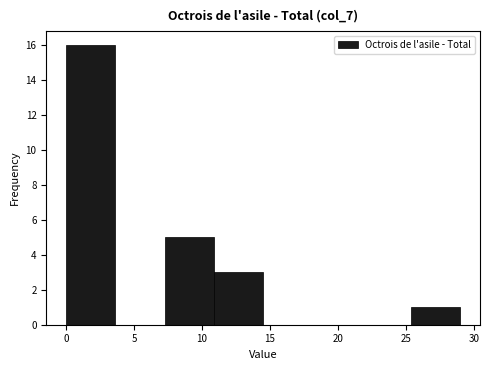

Reading left to right, transcribe this chart: for each bar, give the range it covers on the x-axis and its height. Neither the bar edges nor the heights are printed on the chart, so give them approximately, as read against the axes.

0.0 to 3.5: 16
3.5 to 7.5: 0
7.5 to 11.0: 5
11.0 to 14.5: 3
14.5 to 18.0: 0
18.0 to 22.0: 0
22.0 to 25.5: 0
25.5 to 29.0: 1